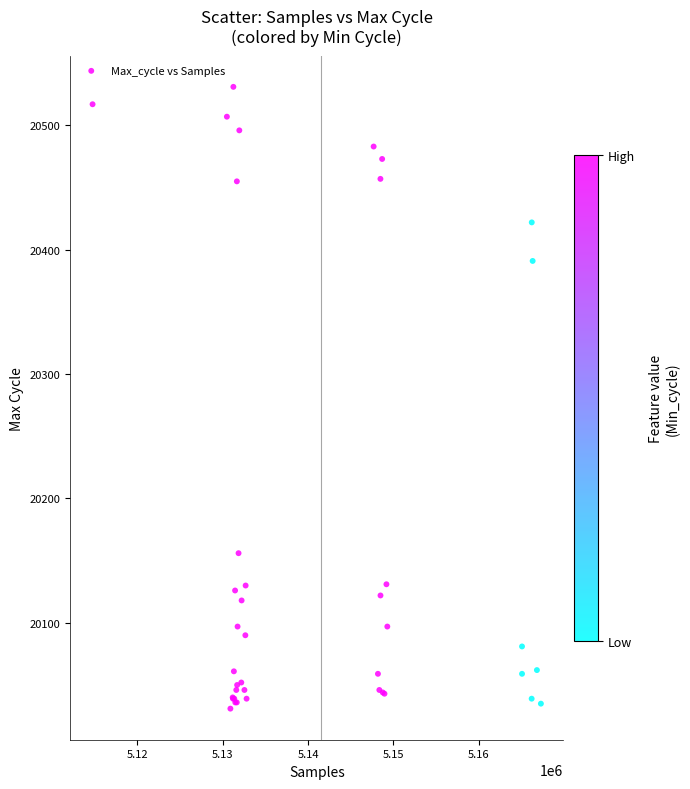

What Y value in the scatter plot is closest to 20281?

20391